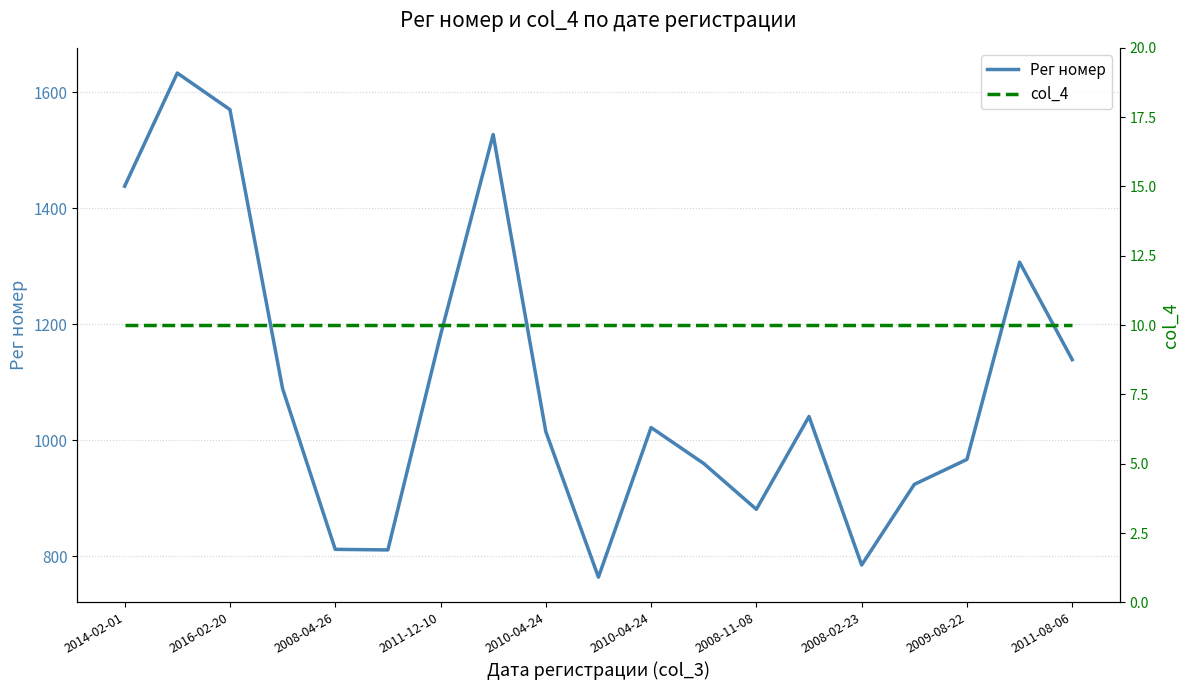

What is the minimum value shown in the chart?

10